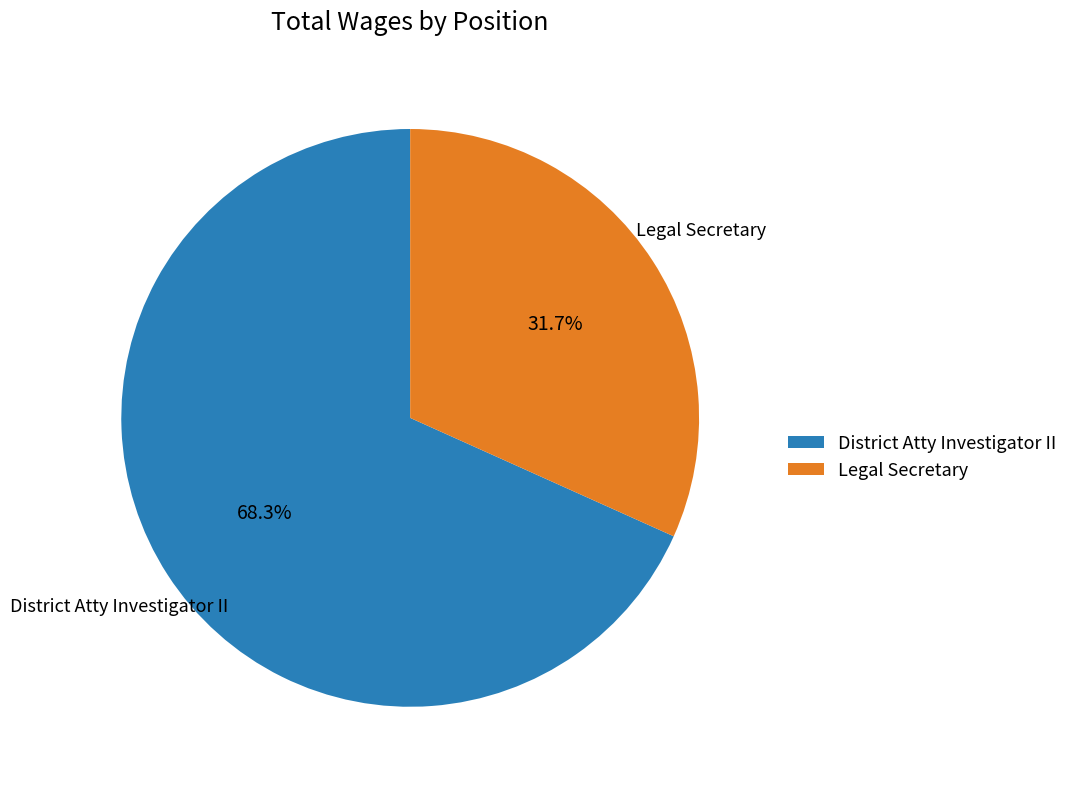

Between District Atty Investigator II and Legal Secretary, which is larger?

District Atty Investigator II